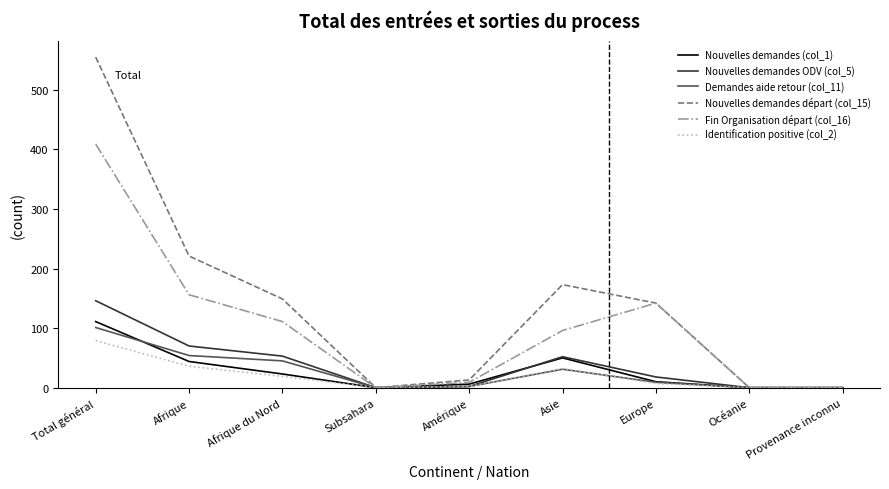

How many distinct data groups are displayed?

6